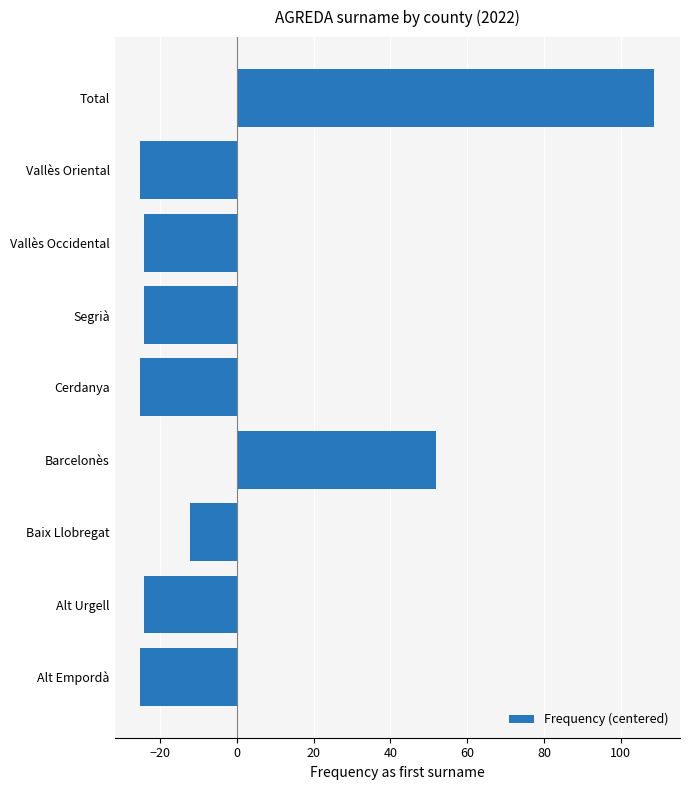

The chart shows a value of -24.2 at Segrià. True or false?

True